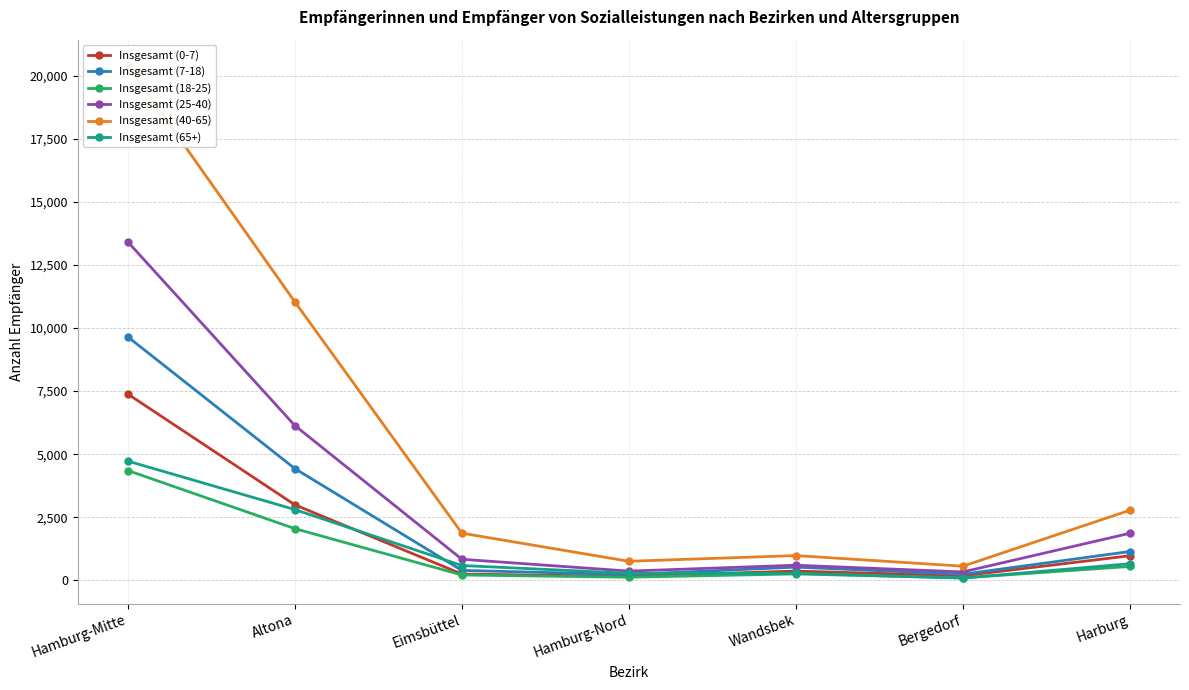

Where is Insgesamt (18-25) nearest to the value 2226?

Altona